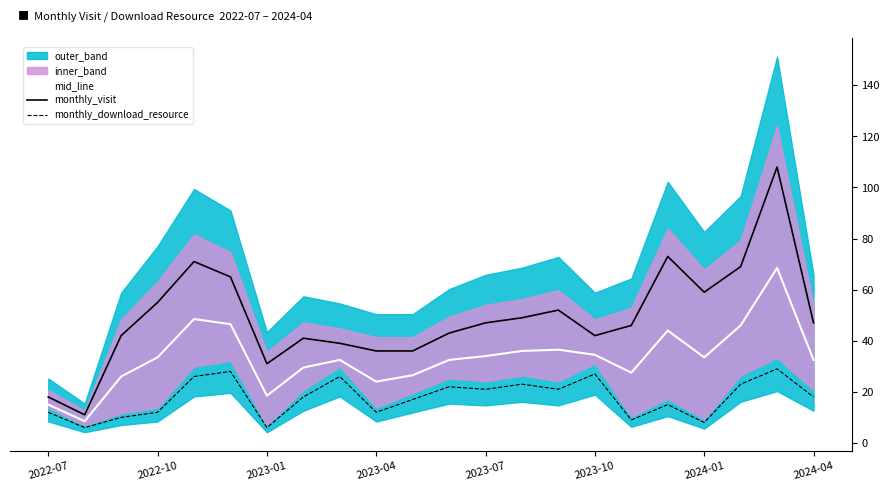

At how many categories does at least one series exceed 45?

12